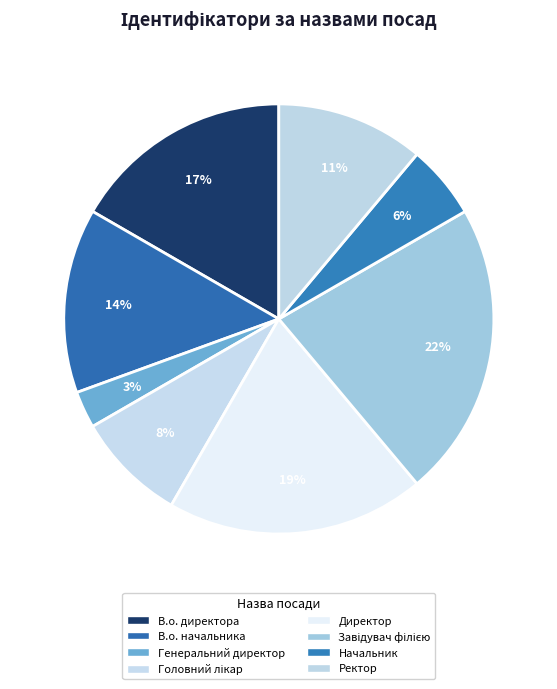

How many segments does this pie chart have?

8